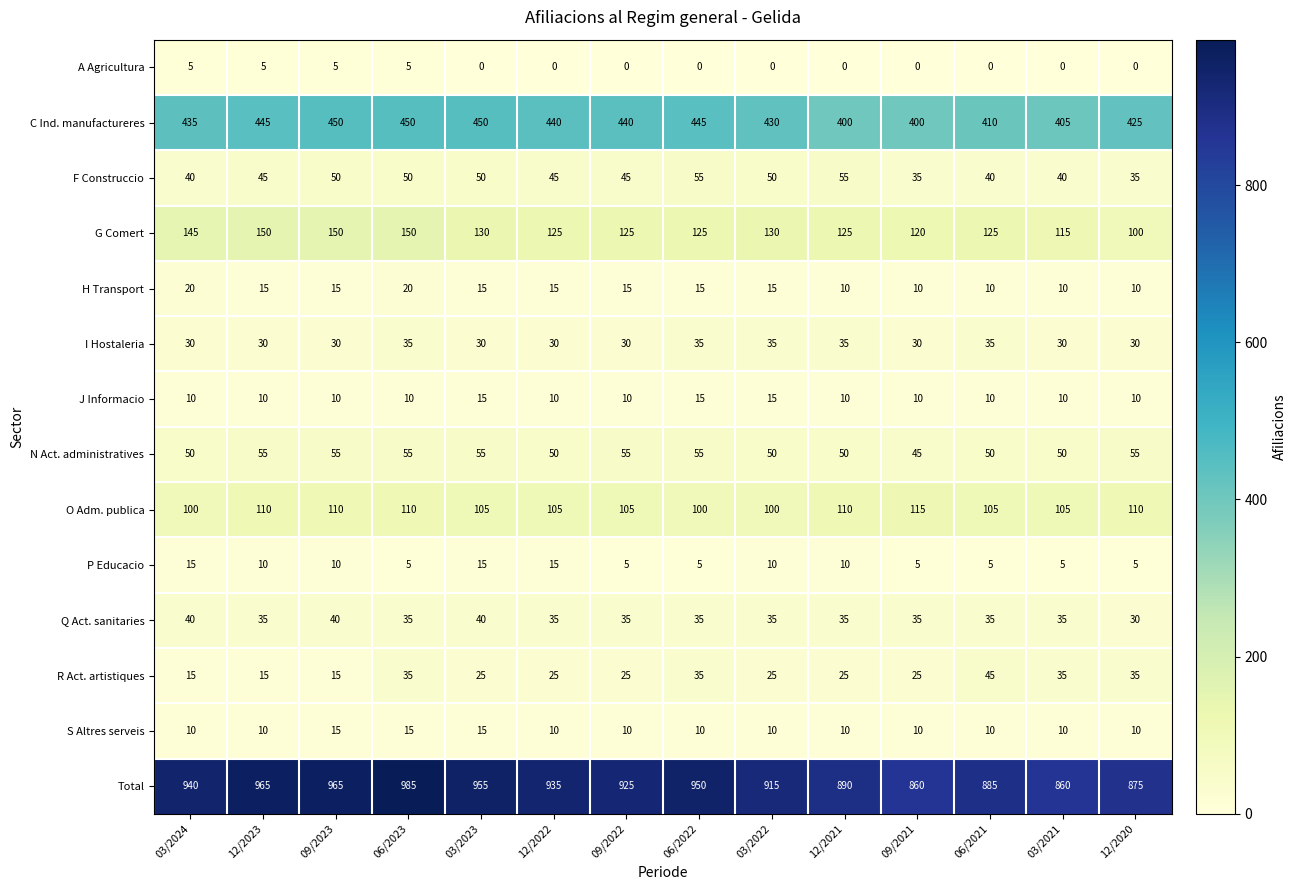

True or false: R Act. artistiques has a value of 55 at 06/2023.

False